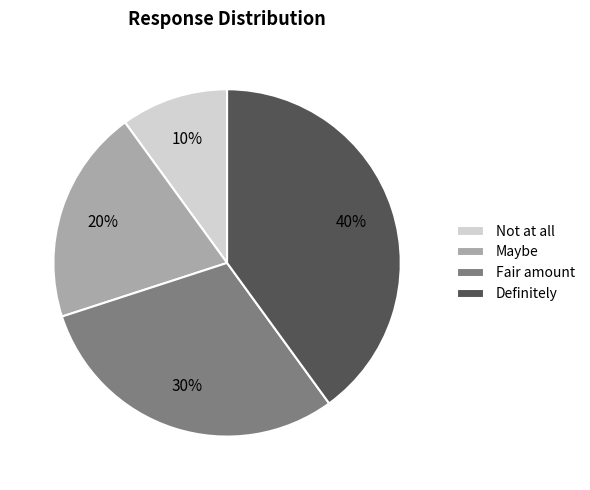

Rank the categories by value from highest to lowest.

Definitely, Fair amount, Maybe, Not at all